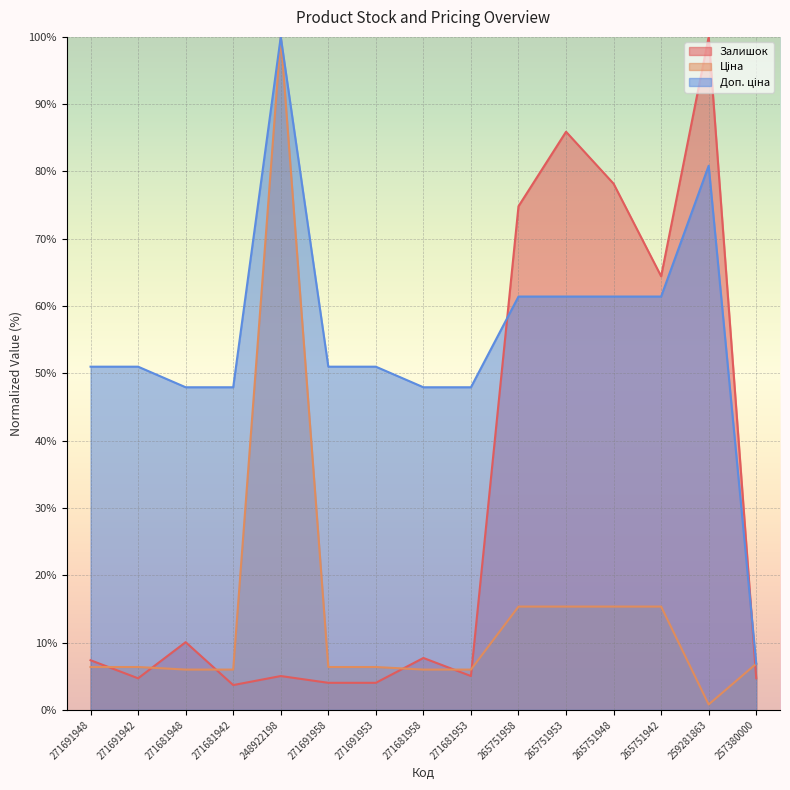

What is the sum of the Ціна values at 271681942 and 257380000?

12.9